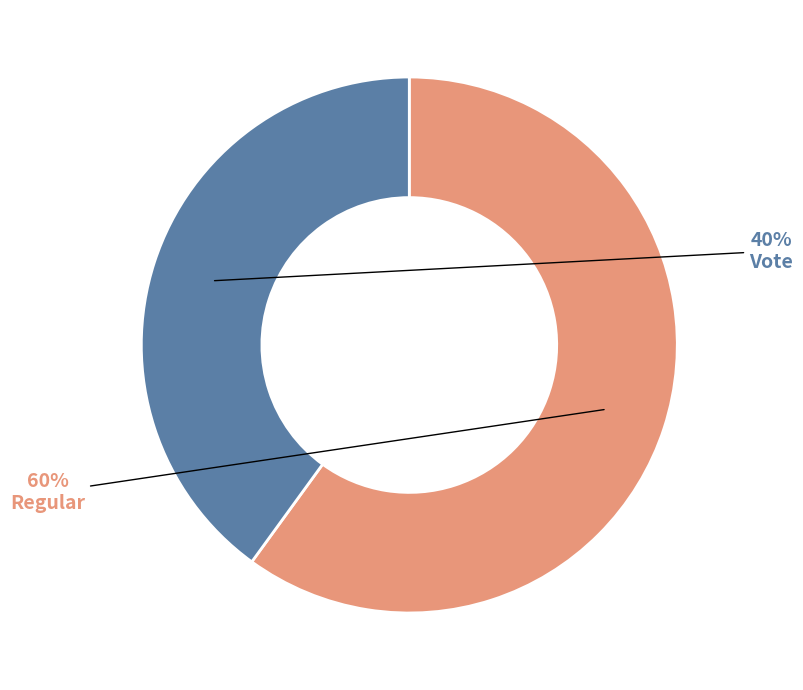

Count the number of slices in the pie.

2